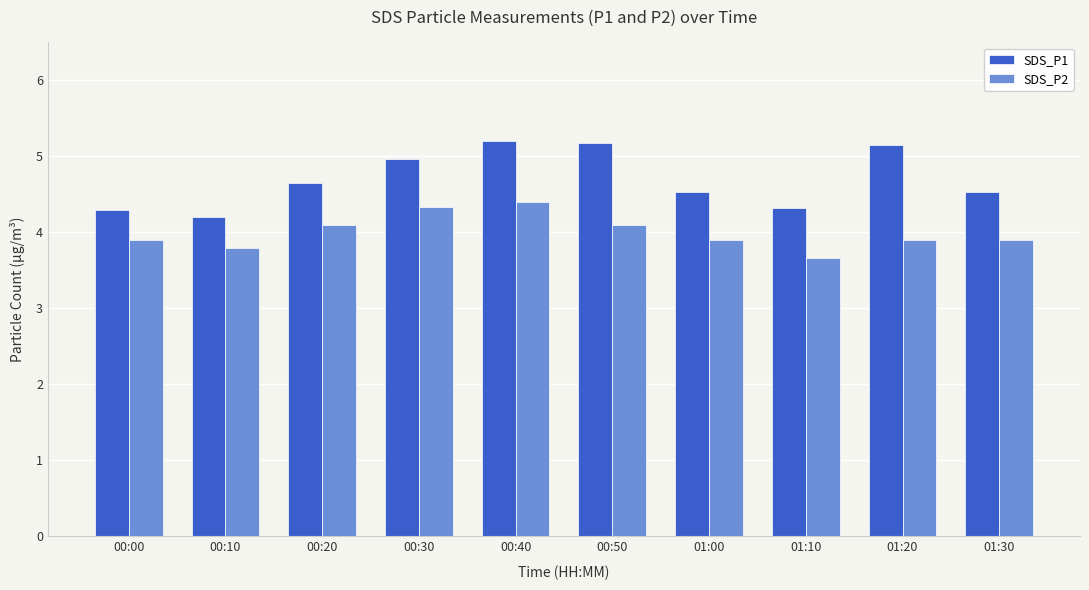

What is the difference between the highest and lowest values at 00:30?

0.6